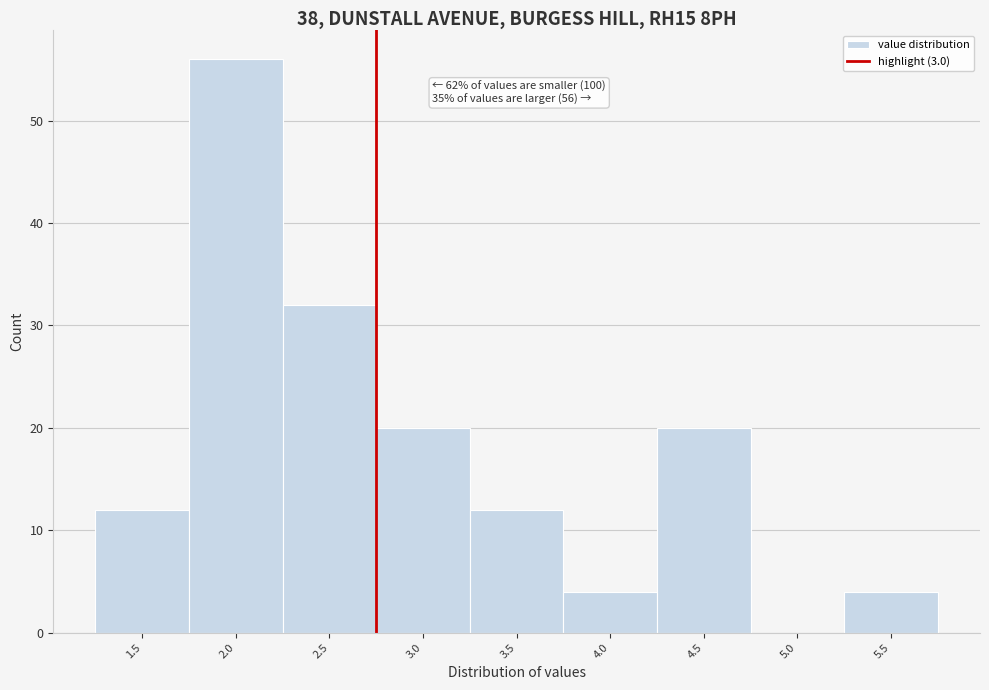

Reading right to left, list all the values displayed in this chart.

5.5=4	5.0=0	4.5=20	4.0=4	3.5=12	3.0=20	2.5=32	2.0=56	1.5=12